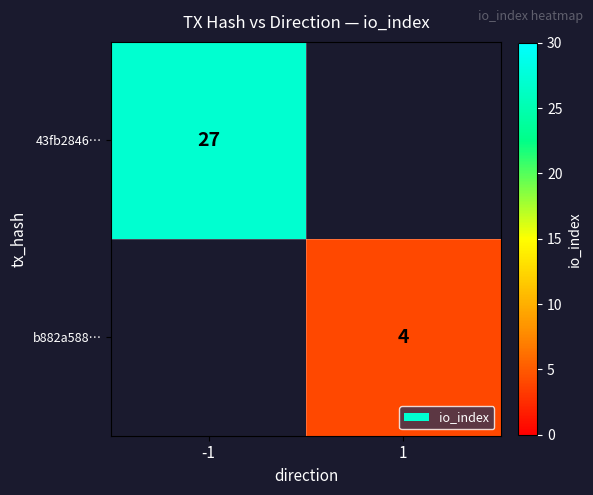

The b882a588… series shows 1.8 at 1. True or false?

False